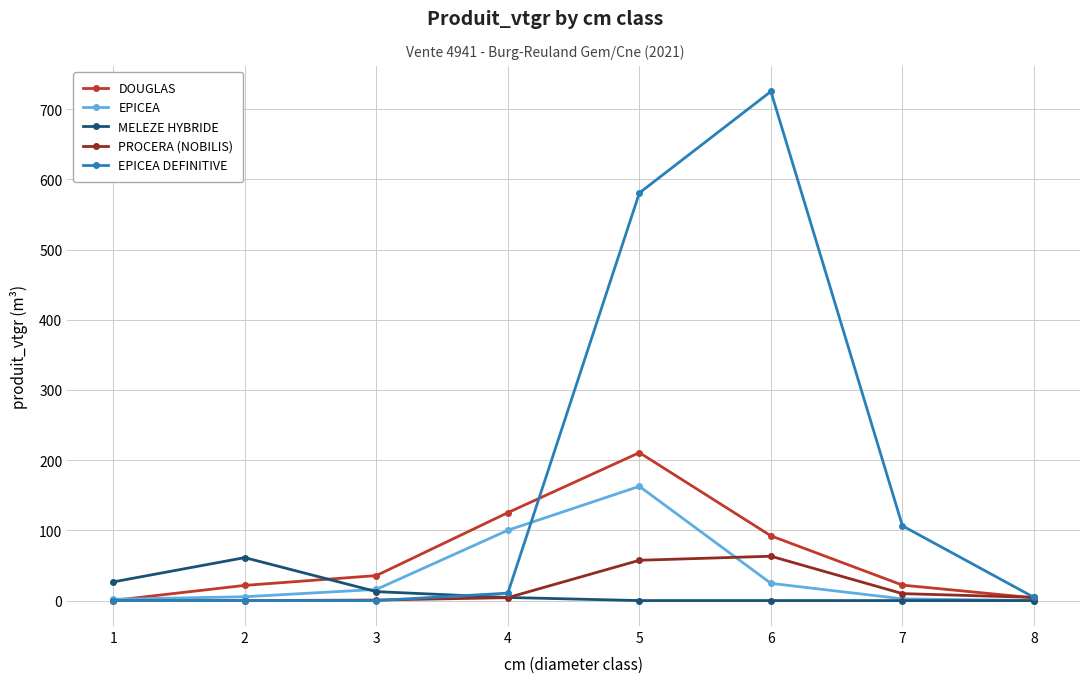

What is the difference between the maximum and minimum values in the EPICEA DEFINITIVE series?

725.3